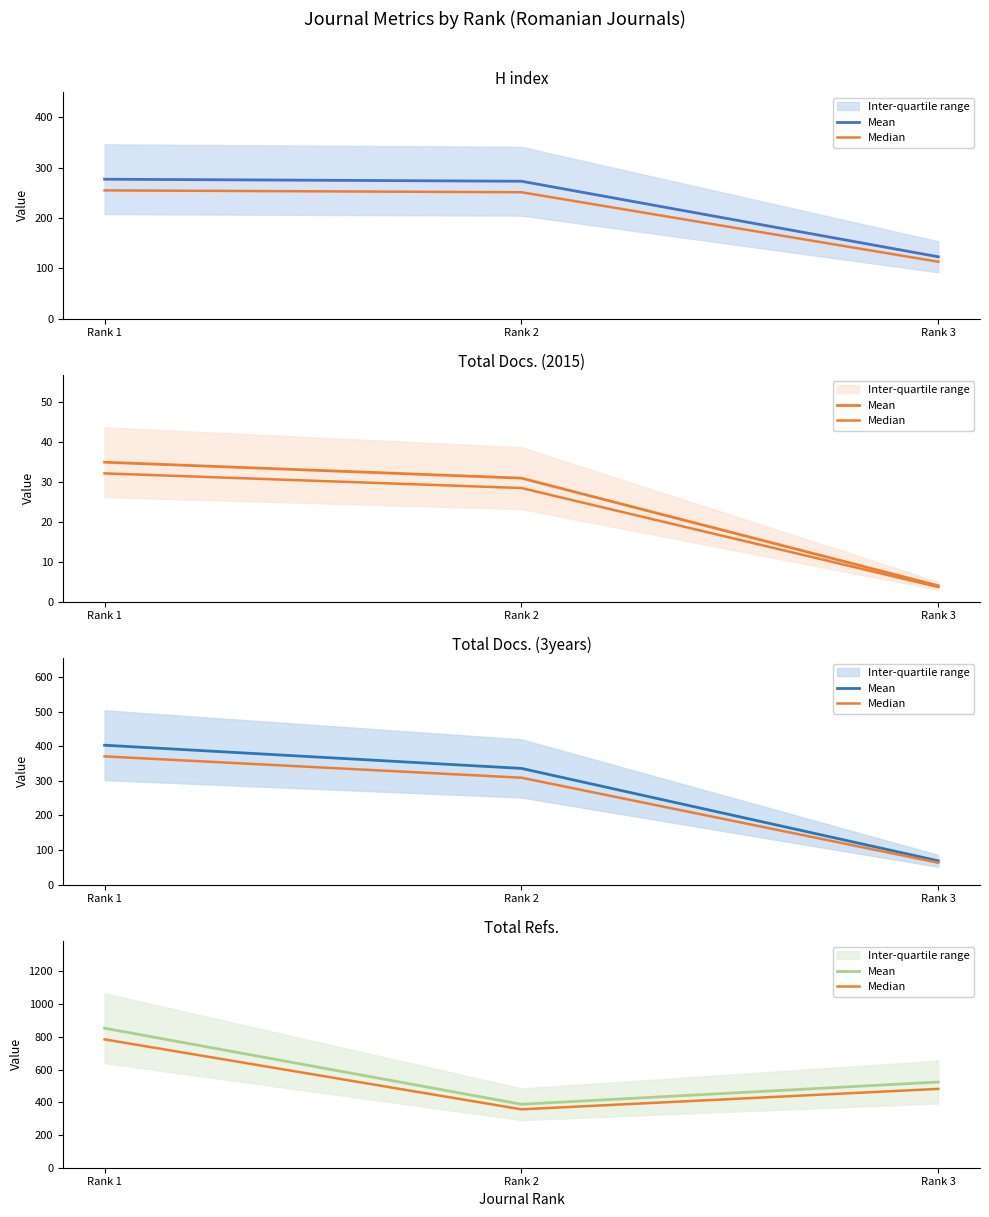

What is the value of the Mean point at the 1st from the left?

853.0